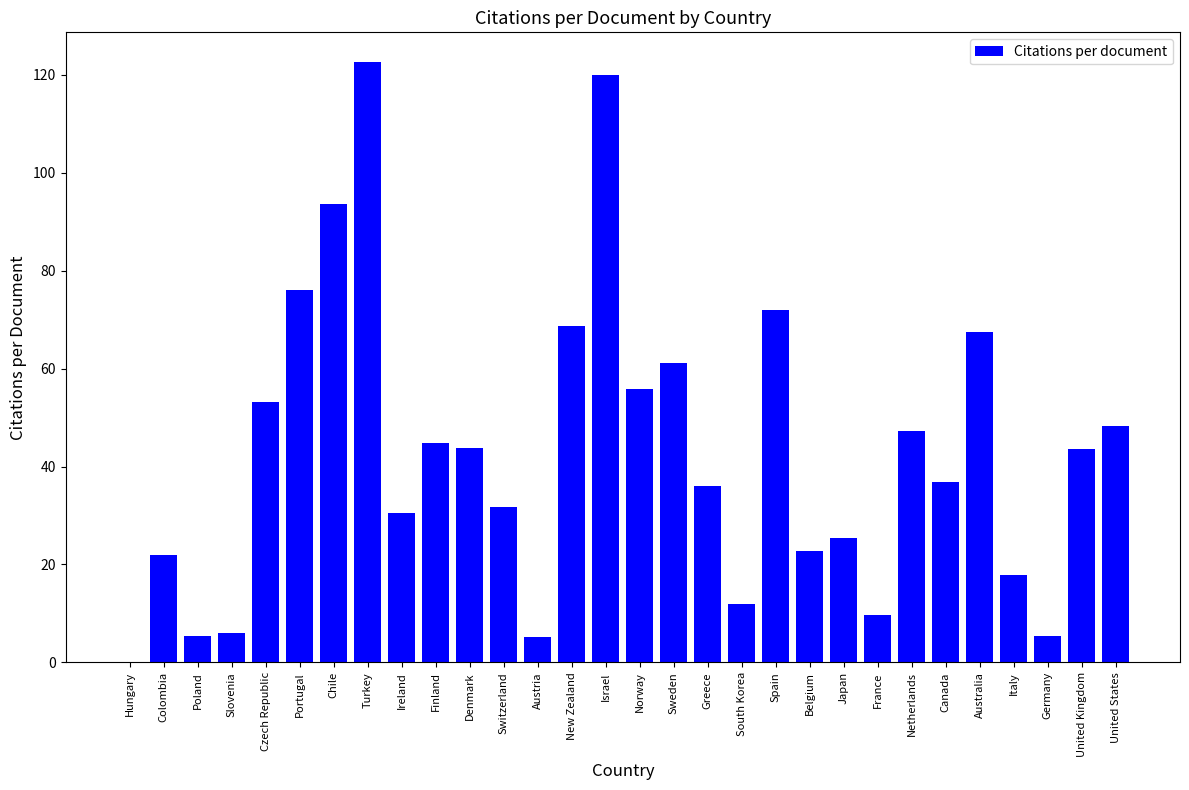

Read the value at Austria.

5.2